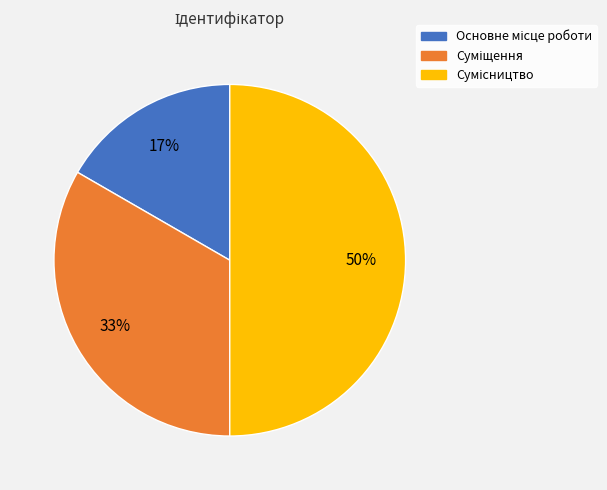

To the nearest percent, what is the difference between the largest and smallest slice percentages?

33%